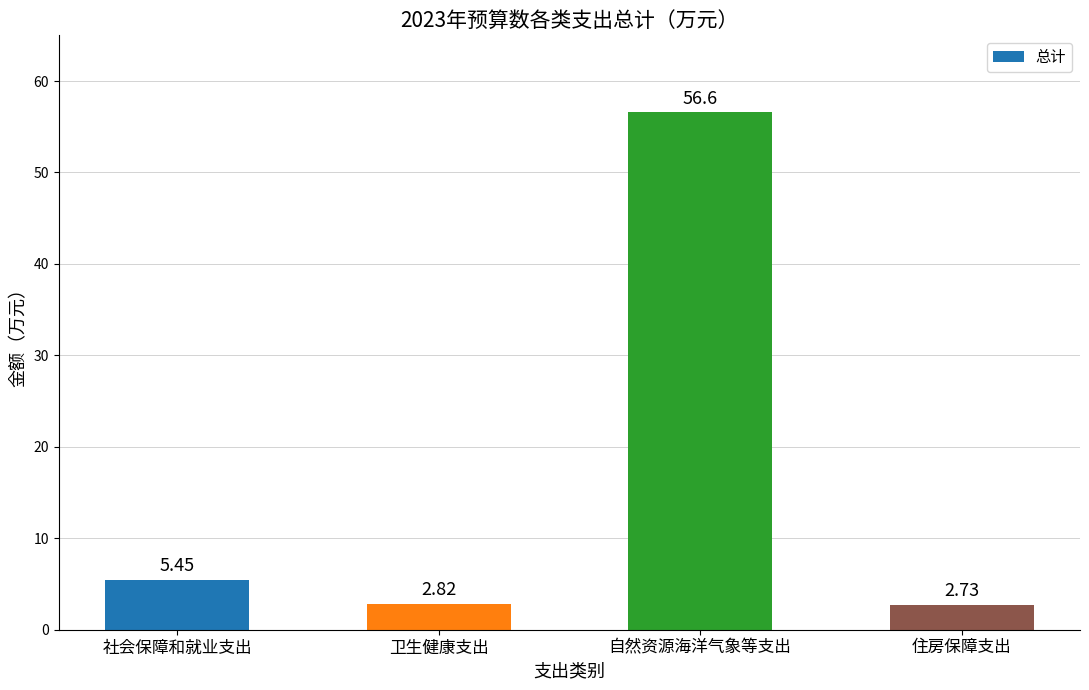

At which category does the chart reach its peak across all series?

自然资源海洋气象等支出